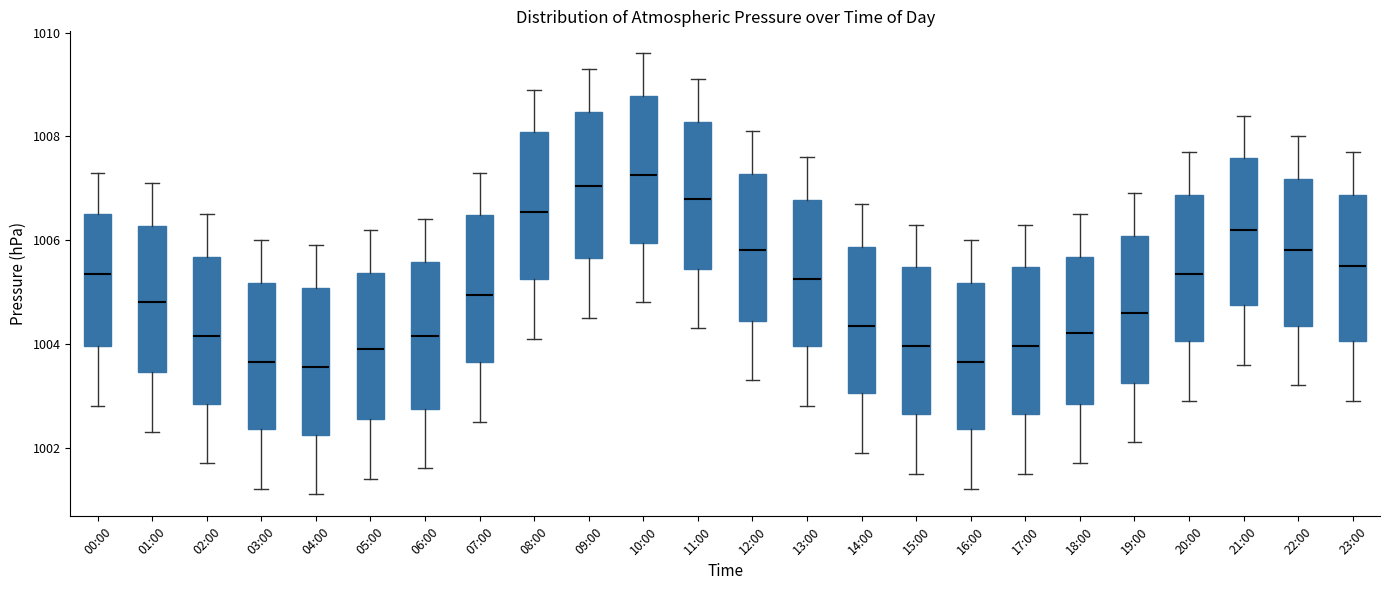

Reading left to right, read every box against the y-axis: the position of its median line, the range the box covers, and the ends of its whiskers. The values are not printed on the chart, so give them approximately, as read against the axis.

00:00: median 1005.4, box 1004.0 to 1006.6, whiskers 1002.8 to 1007.4
01:00: median 1004.8, box 1003.4 to 1006.2, whiskers 1002.4 to 1007.2
02:00: median 1004.2, box 1002.8 to 1005.6, whiskers 1001.8 to 1006.6
03:00: median 1003.6, box 1002.4 to 1005.2, whiskers 1001.2 to 1006.0
04:00: median 1003.6, box 1002.2 to 1005.0, whiskers 1001.2 to 1006.0
05:00: median 1004.0, box 1002.6 to 1005.4, whiskers 1001.4 to 1006.2
06:00: median 1004.2, box 1002.8 to 1005.6, whiskers 1001.6 to 1006.4
07:00: median 1005.0, box 1003.6 to 1006.4, whiskers 1002.6 to 1007.4
08:00: median 1006.6, box 1005.2 to 1008.0, whiskers 1004.2 to 1009.0
09:00: median 1007.0, box 1005.6 to 1008.4, whiskers 1004.6 to 1009.4
10:00: median 1007.2, box 1006.0 to 1008.8, whiskers 1004.8 to 1009.6
11:00: median 1006.8, box 1005.4 to 1008.2, whiskers 1004.4 to 1009.2
12:00: median 1005.8, box 1004.4 to 1007.2, whiskers 1003.4 to 1008.2
13:00: median 1005.2, box 1004.0 to 1006.8, whiskers 1002.8 to 1007.6
14:00: median 1004.4, box 1003.0 to 1005.8, whiskers 1002.0 to 1006.8
15:00: median 1004.0, box 1002.6 to 1005.4, whiskers 1001.6 to 1006.4
16:00: median 1003.6, box 1002.4 to 1005.2, whiskers 1001.2 to 1006.0
17:00: median 1004.0, box 1002.6 to 1005.4, whiskers 1001.6 to 1006.4
18:00: median 1004.2, box 1002.8 to 1005.6, whiskers 1001.8 to 1006.6
19:00: median 1004.6, box 1003.2 to 1006.0, whiskers 1002.2 to 1007.0
20:00: median 1005.4, box 1004.0 to 1006.8, whiskers 1003.0 to 1007.8
21:00: median 1006.2, box 1004.8 to 1007.6, whiskers 1003.6 to 1008.4
22:00: median 1005.8, box 1004.4 to 1007.2, whiskers 1003.2 to 1008.0
23:00: median 1005.6, box 1004.0 to 1006.8, whiskers 1003.0 to 1007.8